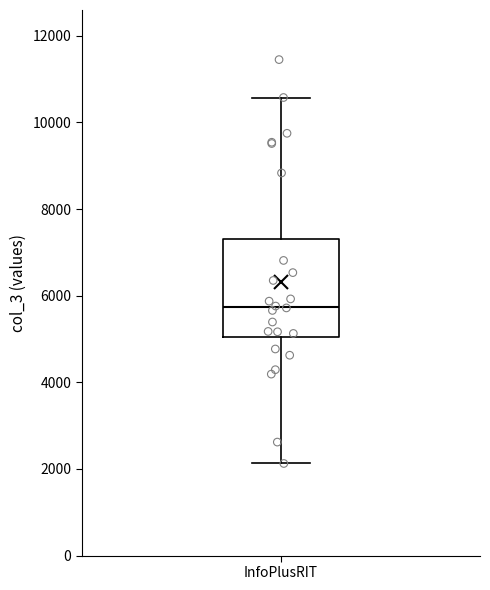

Transcribe this box plot: give where the median line is, the range the box spans, and where the two whiskers end, as read against the y-axis. The values are not printed on the chart, so give them approximately, as read against the axis.

median 5800, box 5000 to 7400, whiskers 2200 to 10600